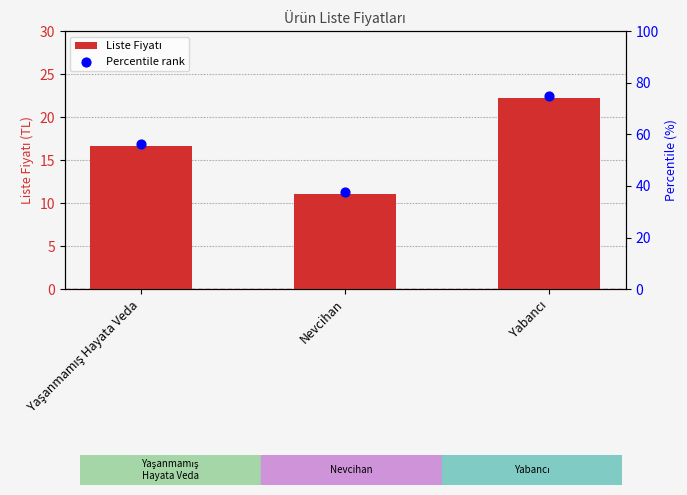

Which series reaches the minimum Y coordinate?

Liste Fiyatı